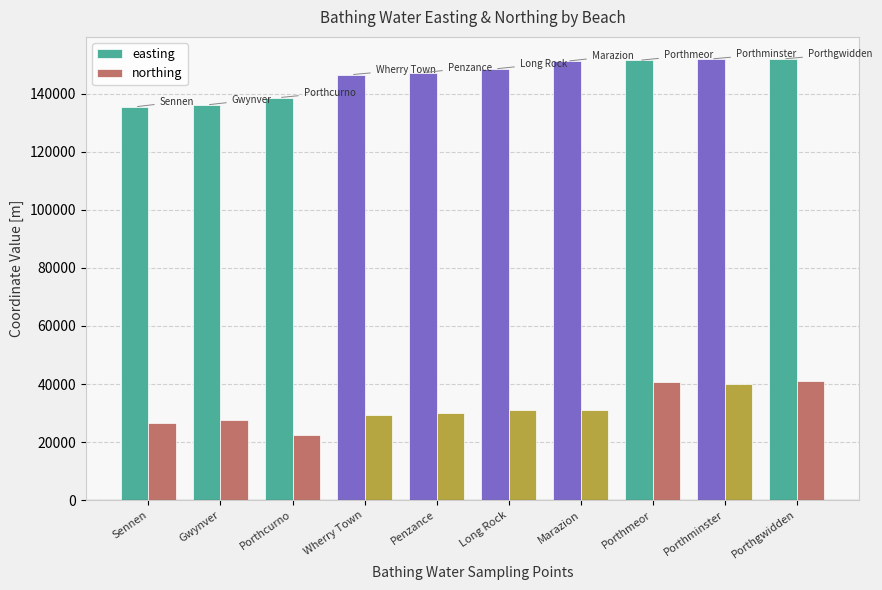

What value does the easting series have at Porthminster, to the nearest 10?

152060